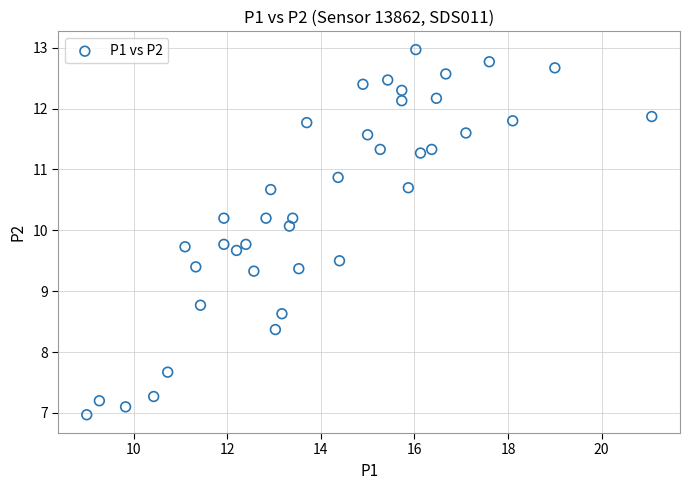

What is the range of X values (max minus min)?

12.1